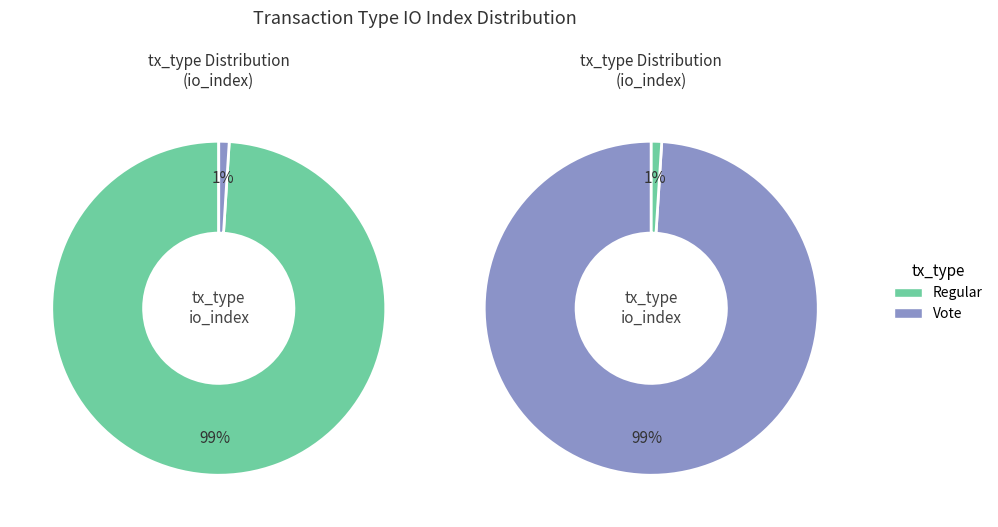

How many segments does this pie chart have?

2